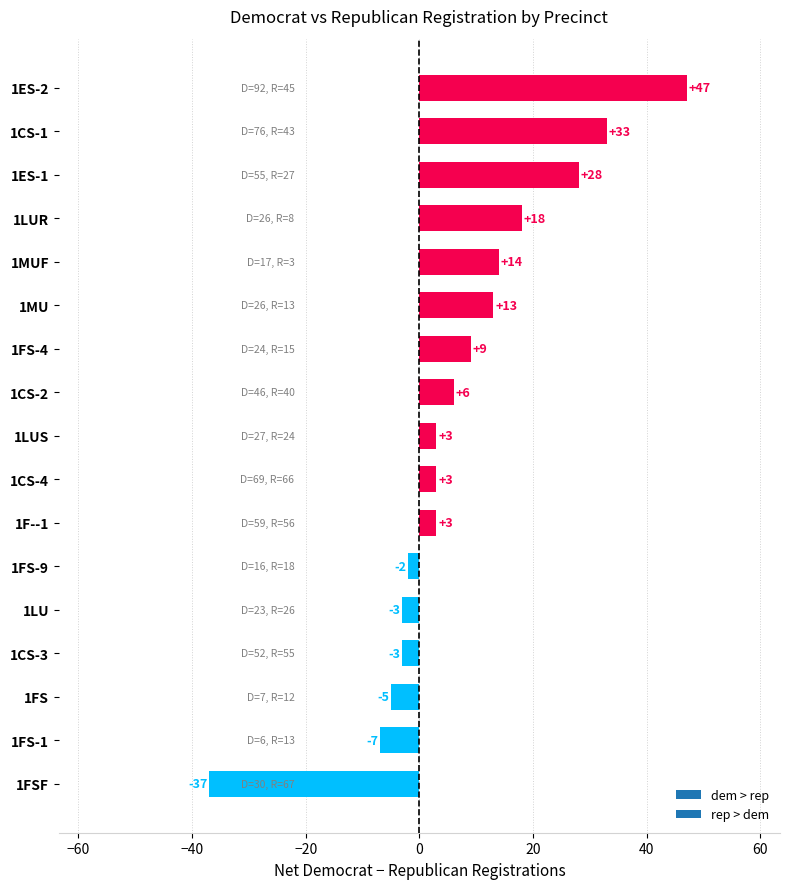

Count the number of categories in the chart.

17